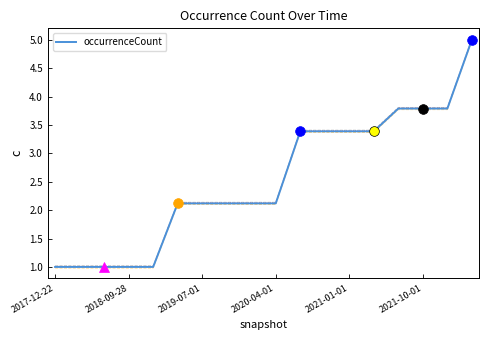

Is it true that occurrenceCount equals 3.4 at 2021-01-01?

True